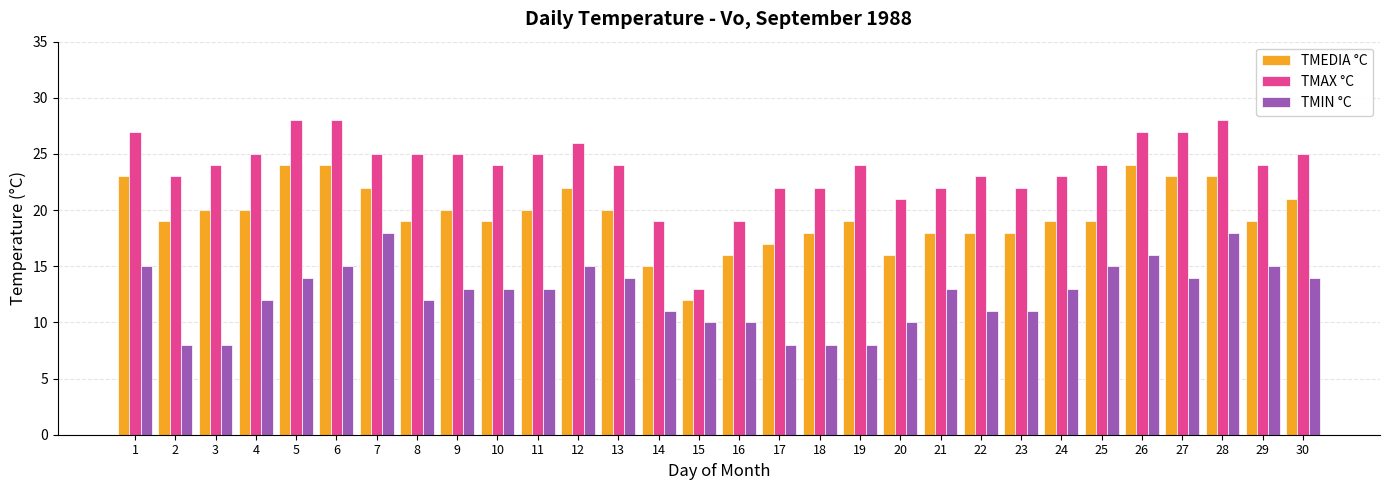

What is the spread (max minus min) of values at 27?

13